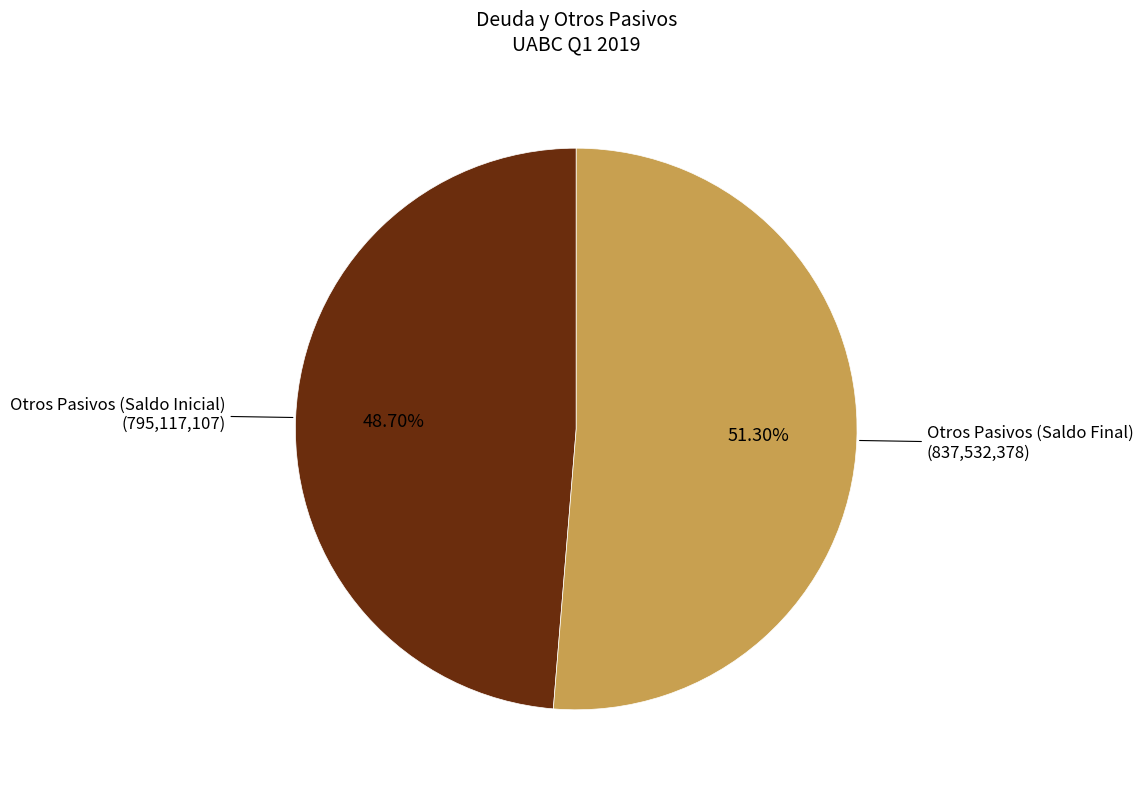

How many slices are in this pie chart?

2